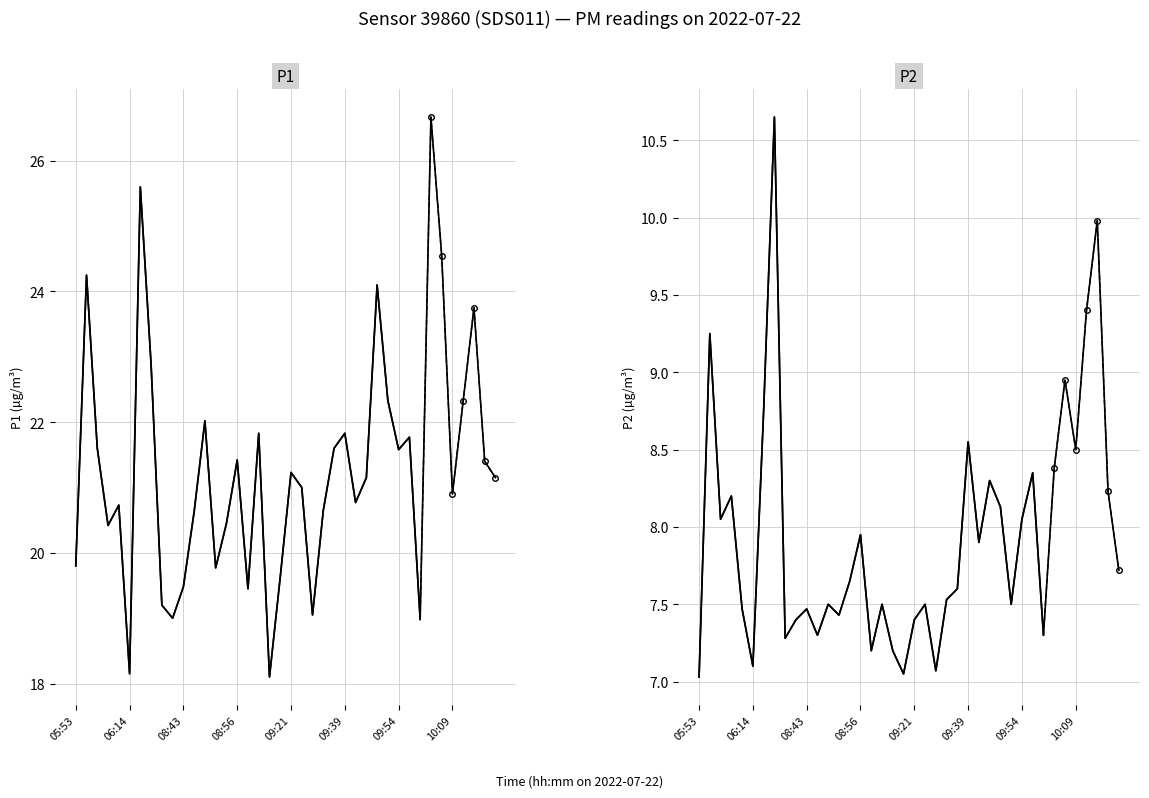

How many interior local valleys does the P2 series have?

12